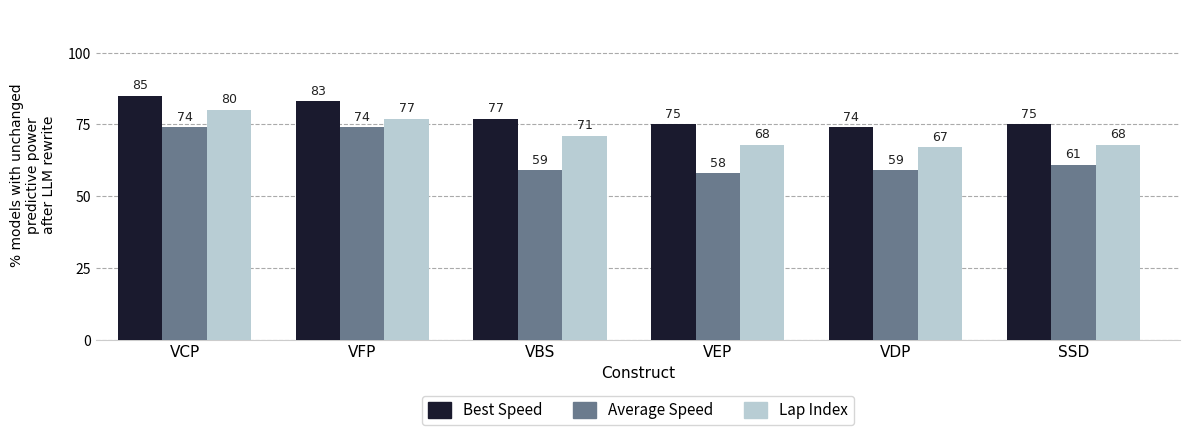

Which label corresponds to the smallest value in the chart?

VEP